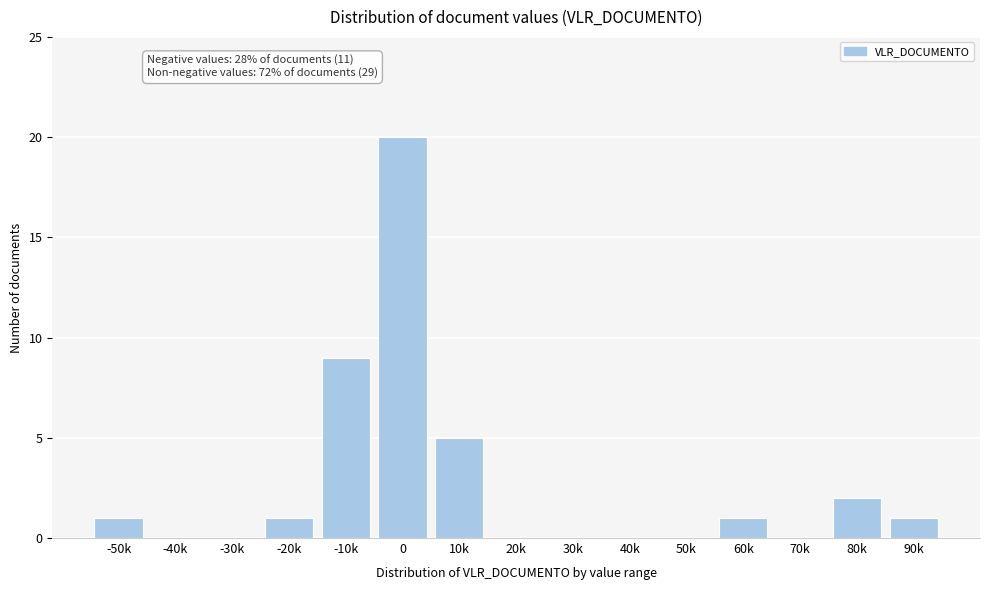

Reading left to right, what are all the values shown in this chart?

-50k=1	-40k=0	-30k=0	-20k=1	-10k=9	0=20	10k=5	20k=0	30k=0	40k=0	50k=0	60k=1	70k=0	80k=2	90k=1